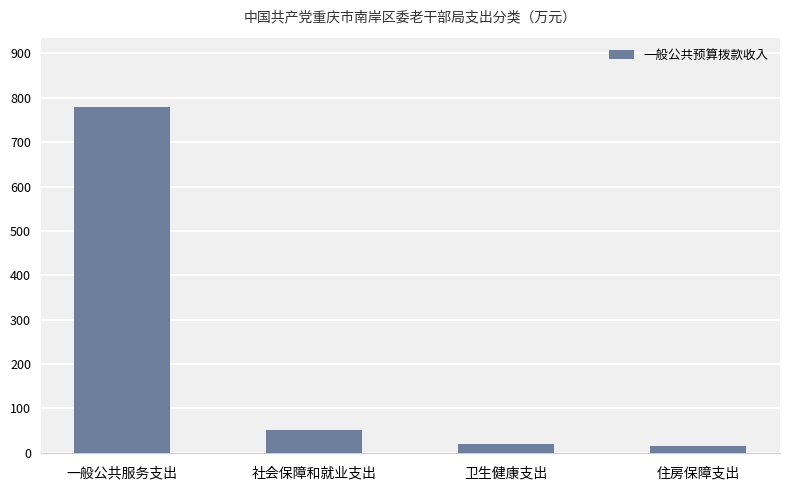

How many series are shown in this chart?

1